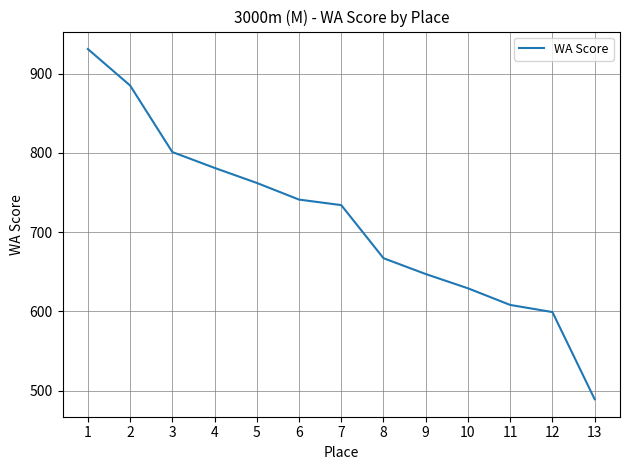

What is the difference between the values at 4 and 2?

104